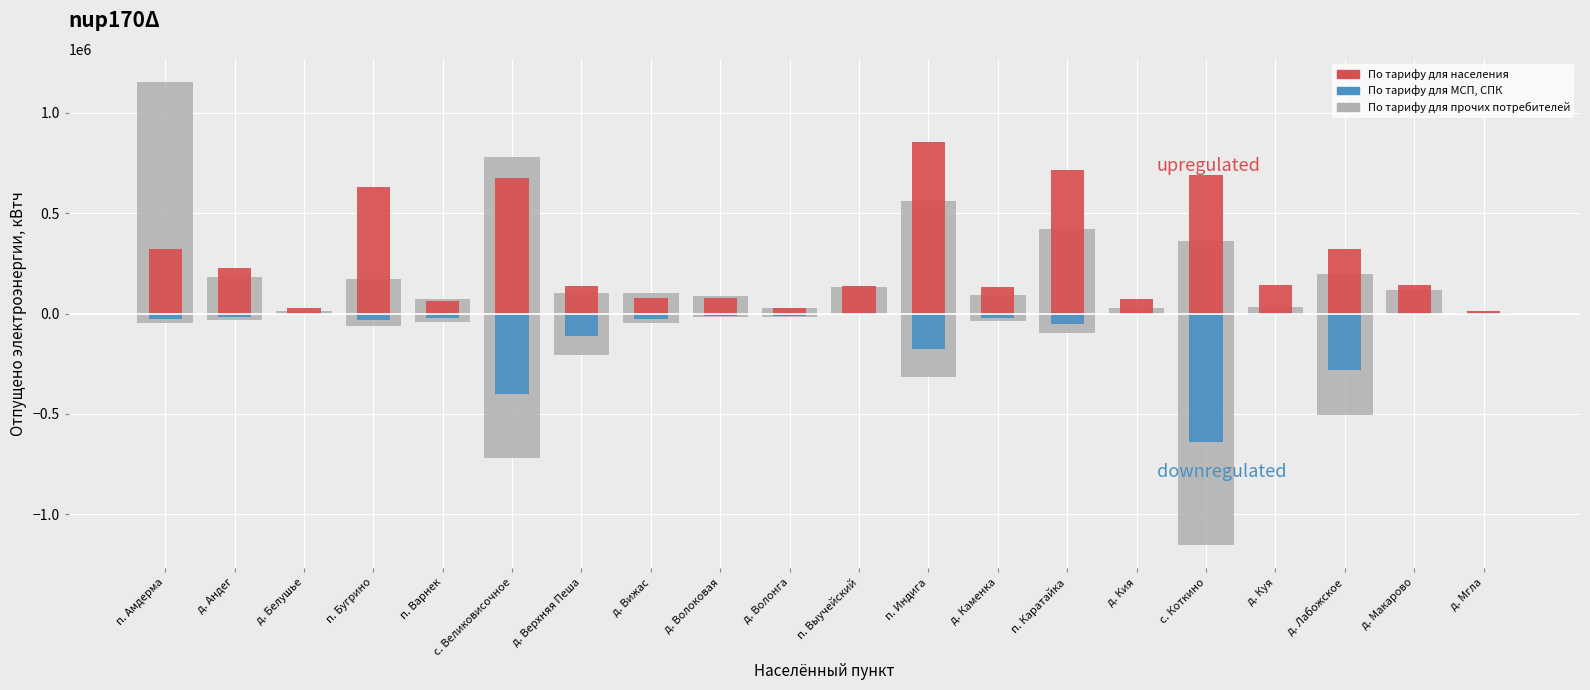

At which category is the sum across all series the highest?

п. Амдерма